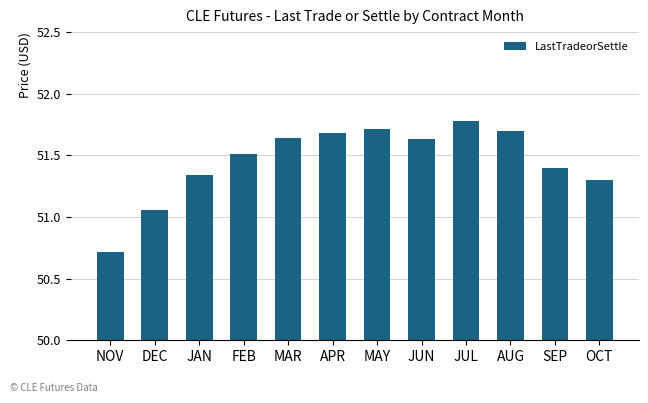

Which category has the lowest value across all series?

NOV